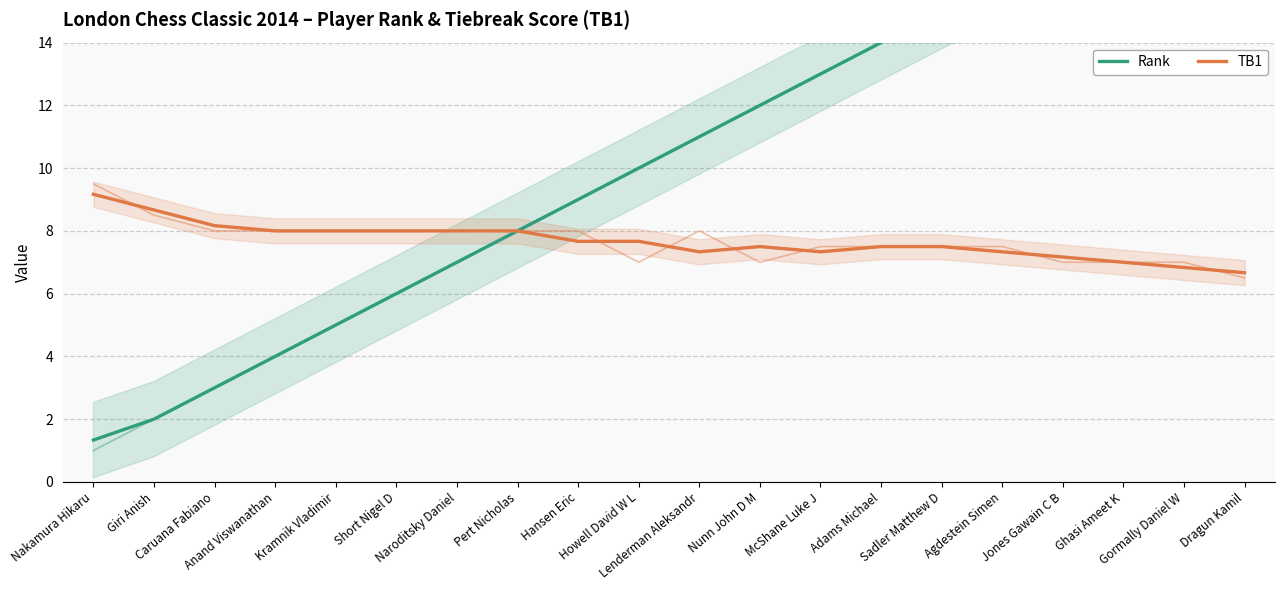

Rank the series by their average value, from highest to lowest.

Rank, TB1